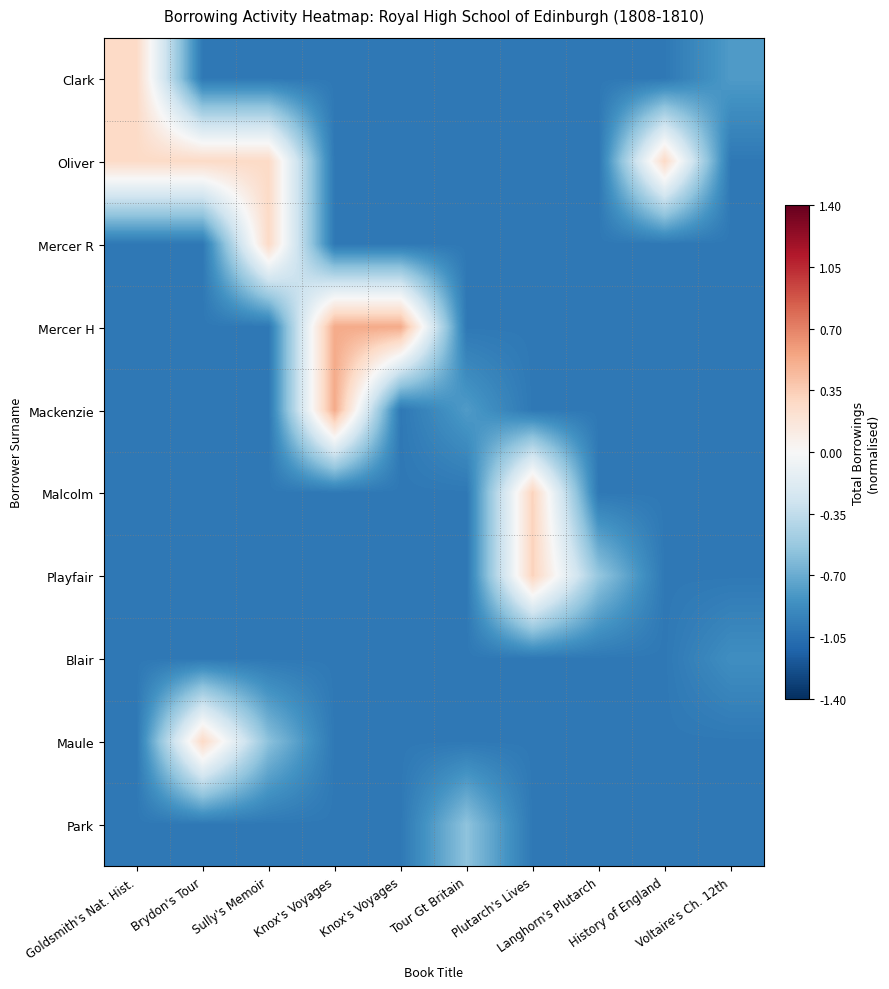

Reading left to right, list all the values displayed in this chart.

Clark: Goldsmith's Nat. Hist.=0.3	Brydon's Tour=-1.0	Sully's Memoir=-1.0	Knox's Voyages=-1.0	Knox's Voyages=-1.0	Tour Gt Britain=-1.0	Plutarch's Lives=-1.0	Langhorn's Plutarch=-1.0	History of England=-1.0	Voltaire's Ch. 12th=-0.8
Oliver: Goldsmith's Nat. Hist.=0.3	Brydon's Tour=0.3	Sully's Memoir=0.3	Knox's Voyages=-1.0	Knox's Voyages=-1.0	Tour Gt Britain=-1.0	Plutarch's Lives=-1.0	Langhorn's Plutarch=-1.0	History of England=0.3	Voltaire's Ch. 12th=-1.0
Mercer R: Goldsmith's Nat. Hist.=-1.0	Brydon's Tour=-1.0	Sully's Memoir=0.3	Knox's Voyages=-1.0	Knox's Voyages=-1.0	Tour Gt Britain=-1.0	Plutarch's Lives=-1.0	Langhorn's Plutarch=-1.0	History of England=-1.0	Voltaire's Ch. 12th=-1.0
Mercer H: Goldsmith's Nat. Hist.=-1.0	Brydon's Tour=-1.0	Sully's Memoir=-1.0	Knox's Voyages=0.5	Knox's Voyages=0.5	Tour Gt Britain=-1.0	Plutarch's Lives=-1.0	Langhorn's Plutarch=-1.0	History of England=-1.0	Voltaire's Ch. 12th=-1.0
Mackenzie: Goldsmith's Nat. Hist.=-1.0	Brydon's Tour=-1.0	Sully's Memoir=-1.0	Knox's Voyages=0.5	Knox's Voyages=-1.0	Tour Gt Britain=-0.8	Plutarch's Lives=-1.0	Langhorn's Plutarch=-1.0	History of England=-1.0	Voltaire's Ch. 12th=-1.0
Malcolm: Goldsmith's Nat. Hist.=-1.0	Brydon's Tour=-1.0	Sully's Memoir=-1.0	Knox's Voyages=-1.0	Knox's Voyages=-1.0	Tour Gt Britain=-1.0	Plutarch's Lives=0.3	Langhorn's Plutarch=-1.0	History of England=-1.0	Voltaire's Ch. 12th=-1.0
Playfair: Goldsmith's Nat. Hist.=-1.0	Brydon's Tour=-1.0	Sully's Memoir=-1.0	Knox's Voyages=-1.0	Knox's Voyages=-1.0	Tour Gt Britain=-1.0	Plutarch's Lives=0.3	Langhorn's Plutarch=-0.5	History of England=-1.0	Voltaire's Ch. 12th=-1.0
Blair: Goldsmith's Nat. Hist.=-1.0	Brydon's Tour=-1.0	Sully's Memoir=-1.0	Knox's Voyages=-1.0	Knox's Voyages=-1.0	Tour Gt Britain=-1.0	Plutarch's Lives=-1.0	Langhorn's Plutarch=-1.0	History of England=-1.0	Voltaire's Ch. 12th=-0.9
Maule: Goldsmith's Nat. Hist.=-1.0	Brydon's Tour=0.3	Sully's Memoir=-0.6	Knox's Voyages=-1.0	Knox's Voyages=-1.0	Tour Gt Britain=-1.0	Plutarch's Lives=-1.0	Langhorn's Plutarch=-1.0	History of England=-1.0	Voltaire's Ch. 12th=-1.0
Park: Goldsmith's Nat. Hist.=-1.0	Brydon's Tour=-1.0	Sully's Memoir=-1.0	Knox's Voyages=-1.0	Knox's Voyages=-1.0	Tour Gt Britain=-0.6	Plutarch's Lives=-1.0	Langhorn's Plutarch=-1.0	History of England=-1.0	Voltaire's Ch. 12th=-1.0